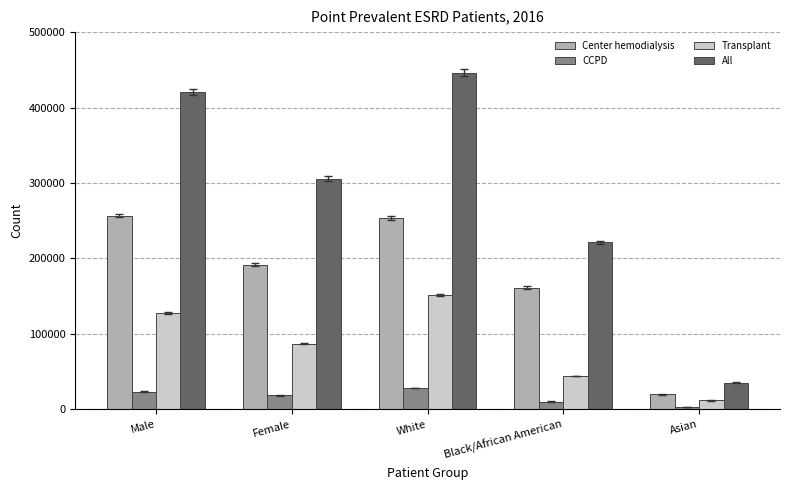

What is the total value across all series at Male?

829001